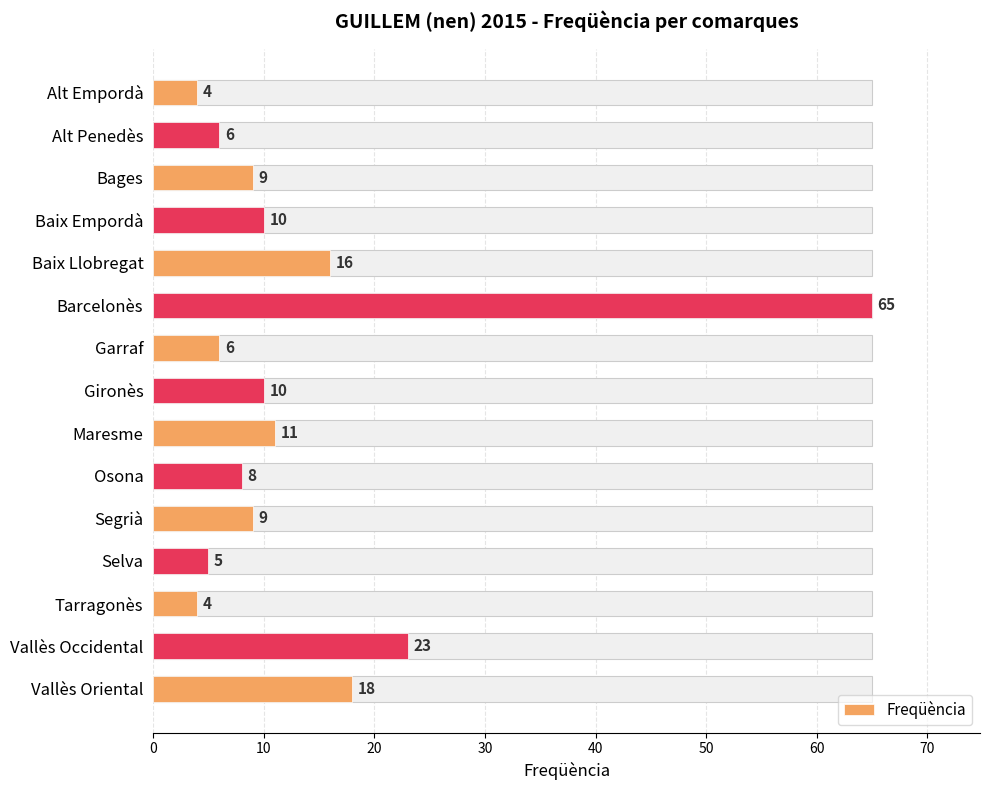

What is the greatest value displayed?

65